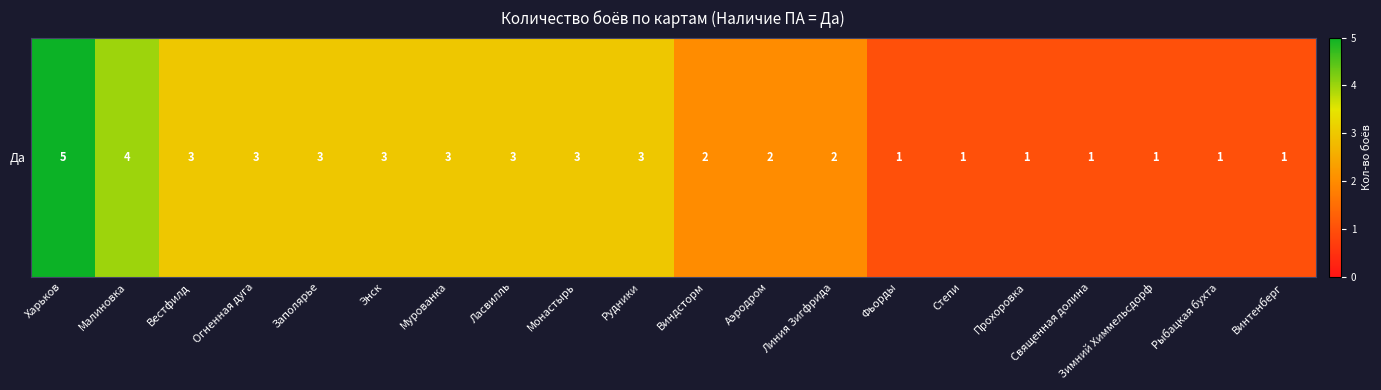

What is the ratio of the value at Зимний Химмельсдорф to the value at Линия Зигфрида?

0.5